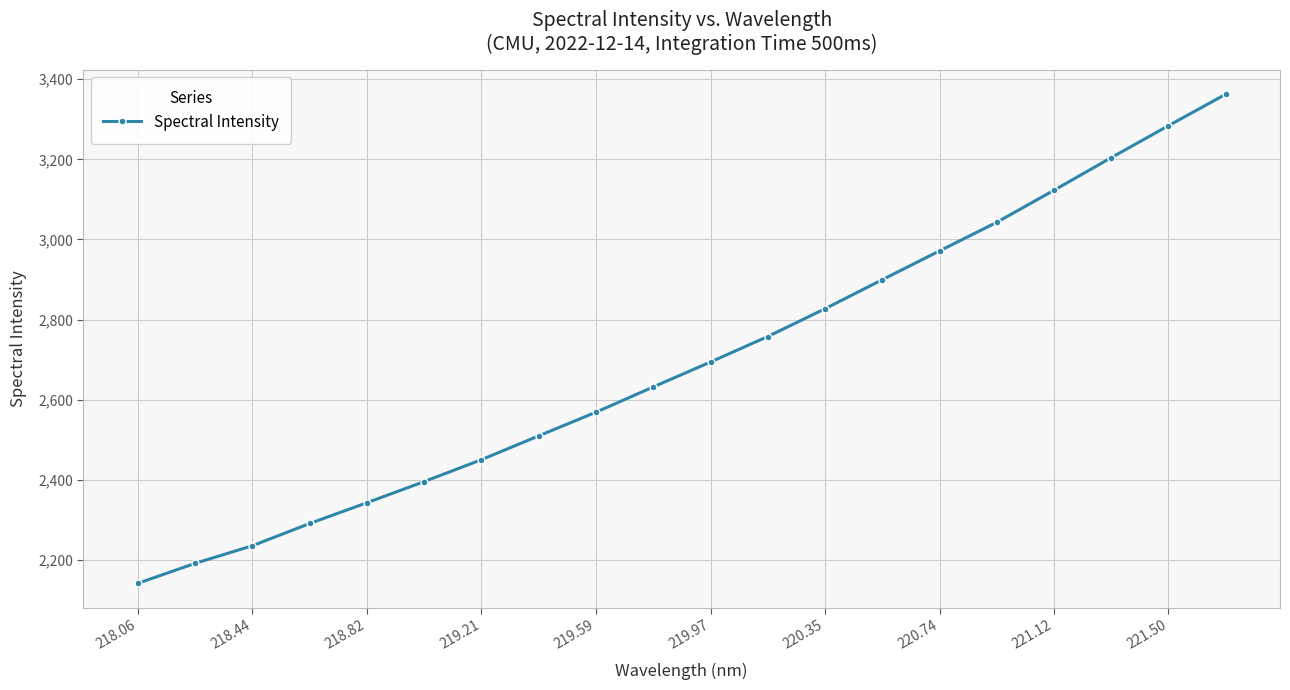

What is the value of the 17th point from the left?

3122.7